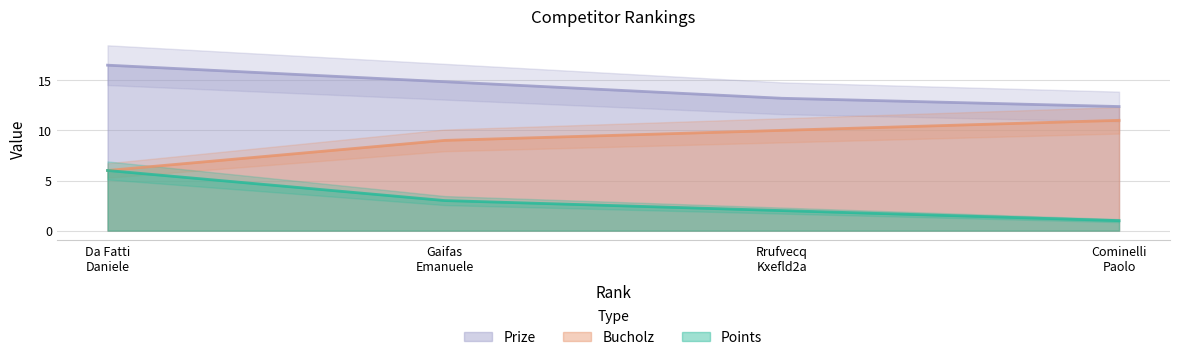

True or false: Prize and Bucholz intersect in this chart.

False